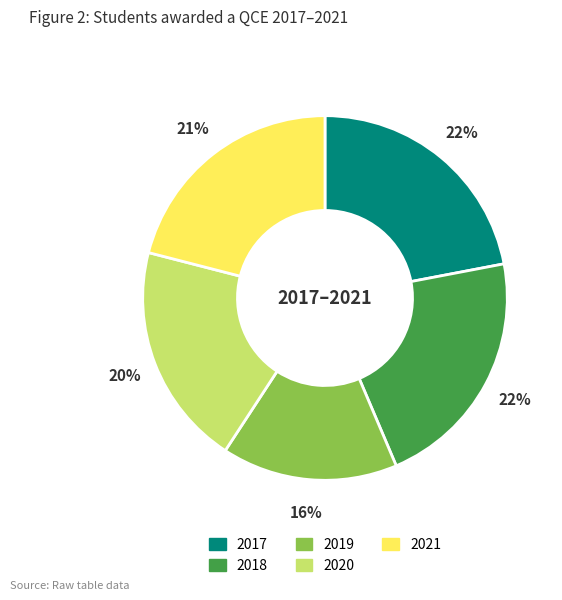

Does 2019 represent more than half of the total?

No